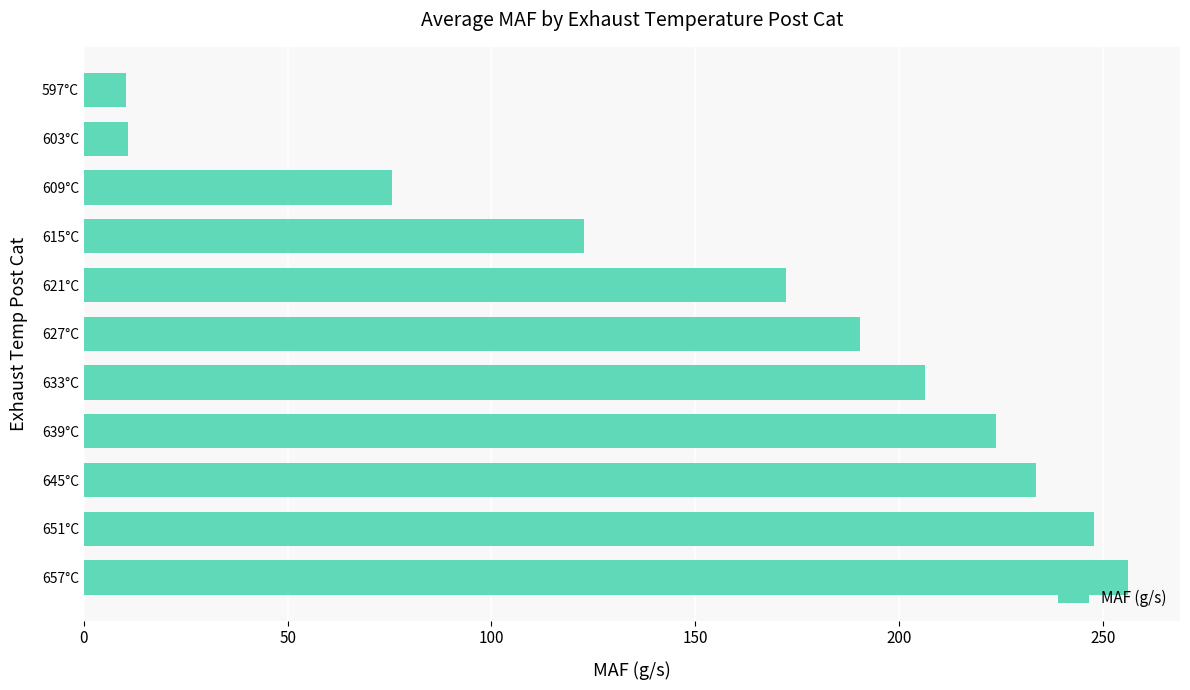

Is it true that the value at 621°C is 298.4?

False